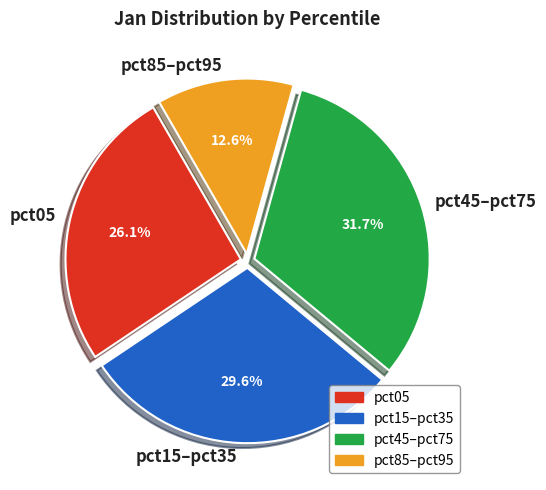

To the nearest percent, what is the average slice percentage?

25%